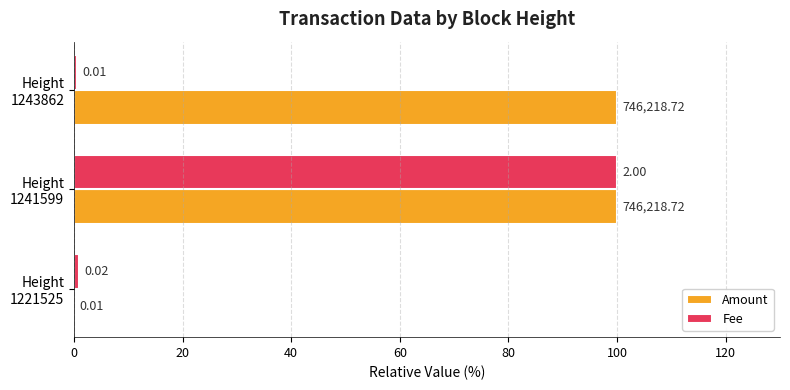

What is the sum of all Amount values?

200.0